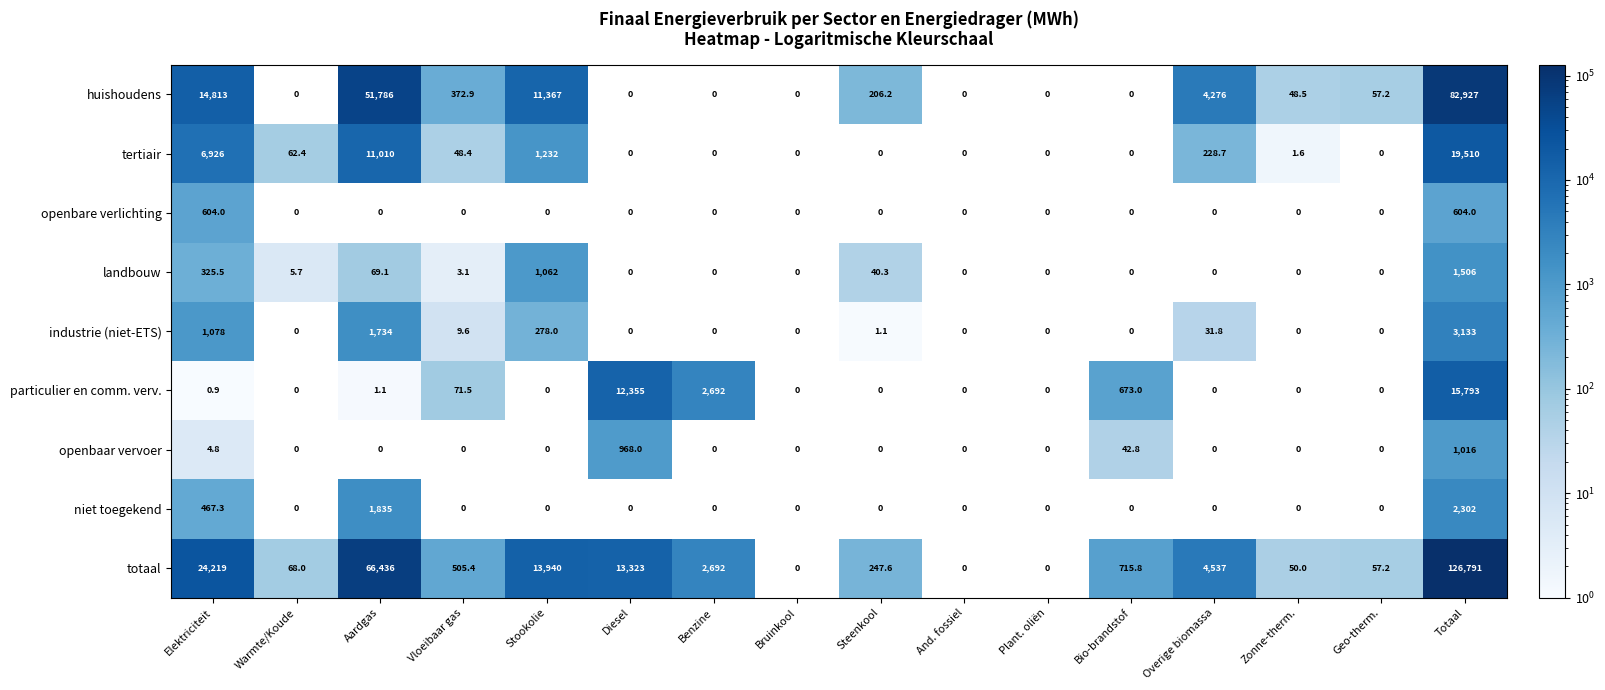

What is the difference between the tertiair values at Elektriciteit and Aardgas?

4084.0